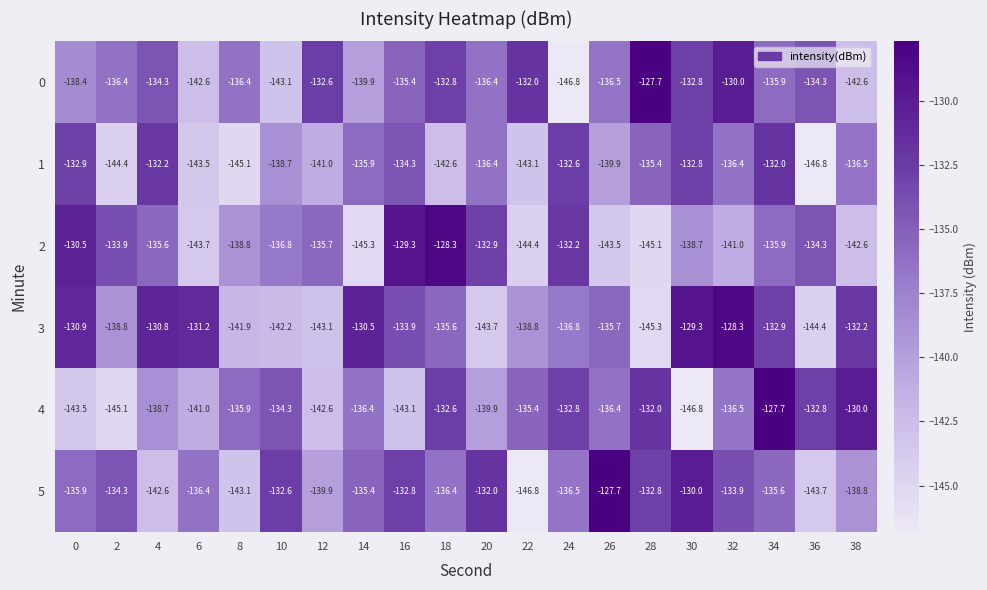

The 1 series shows -71.2 at 16. True or false?

False